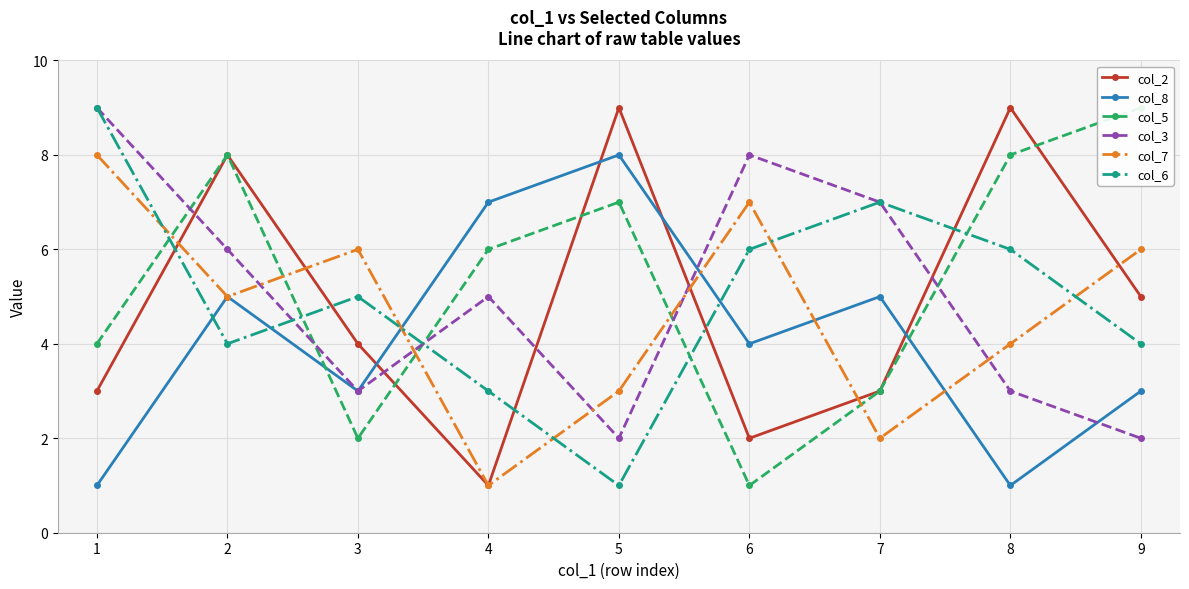

Where do col_3 and col_7 first cross each other?

2 and 3